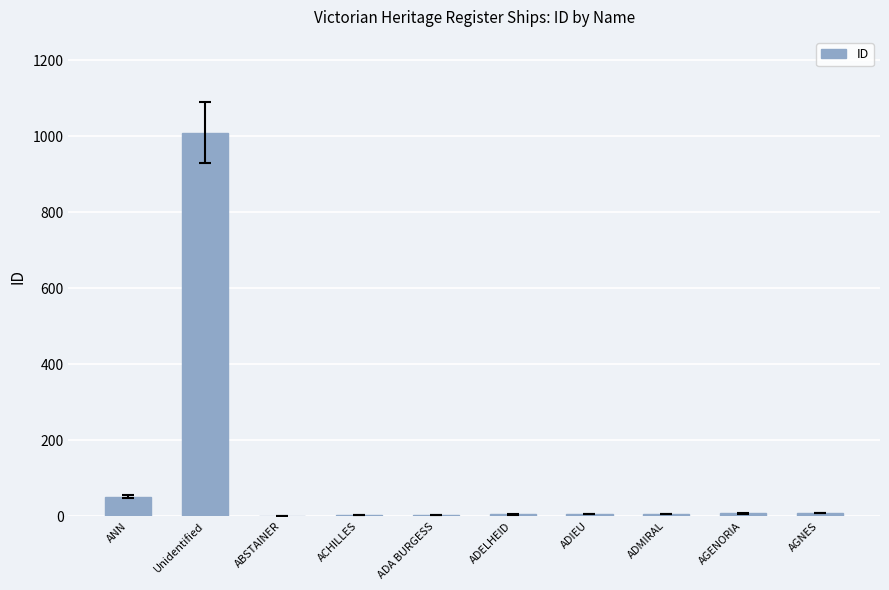

What is the sum of all values?

1096